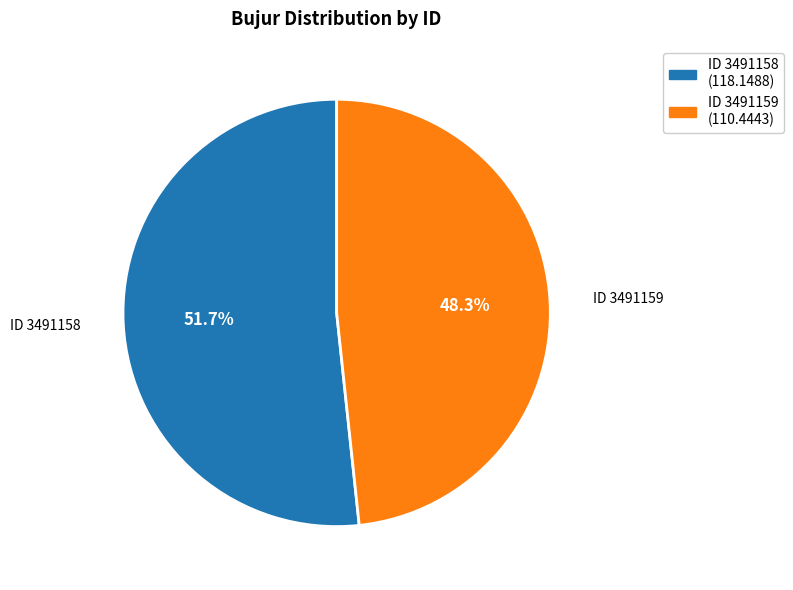

Does any single category account for the majority?

Yes